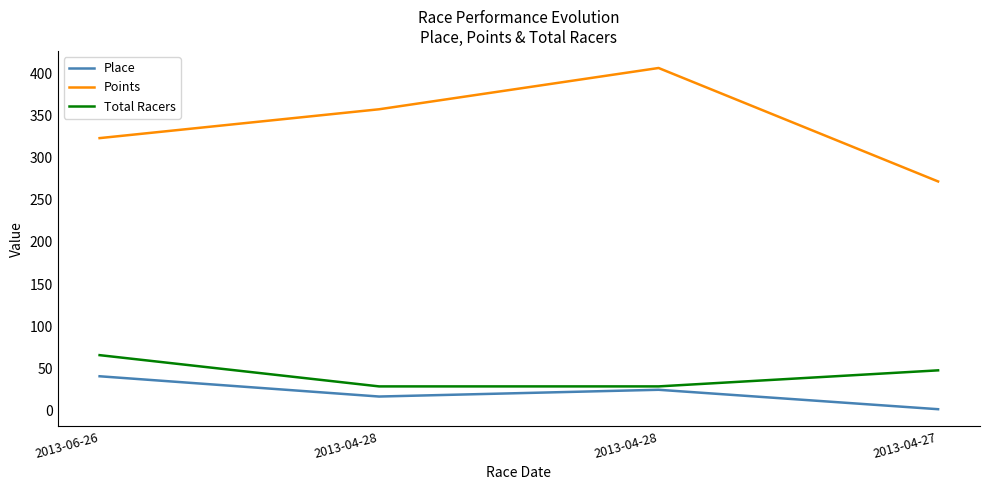

Does the chart display data point markers on the line(s)?

No